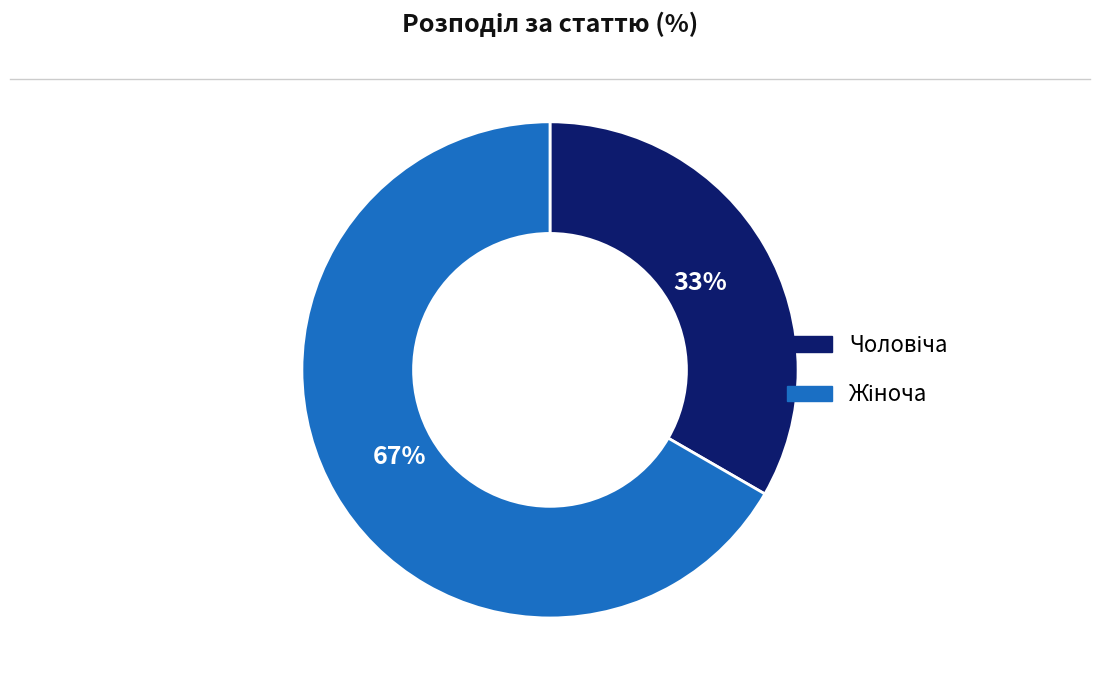

To the nearest percent, what is the average slice percentage?

50%